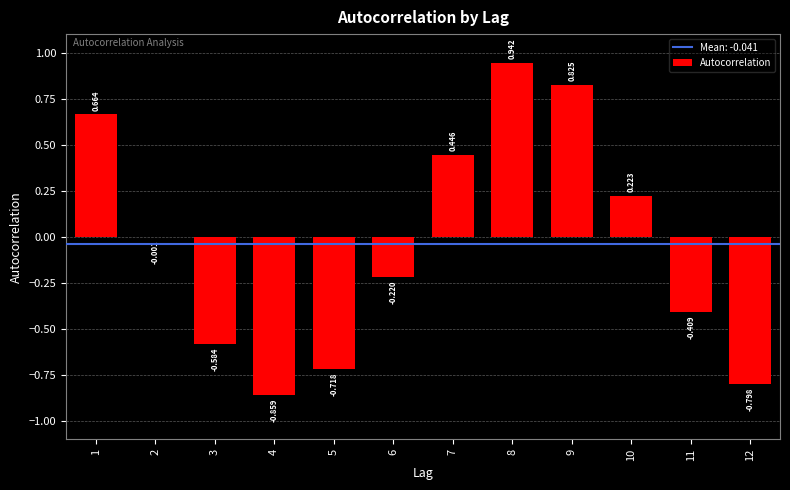

Reading left to right, list all the values displayed in this chart.

1=0.7	2=-0.0	3=-0.6	4=-0.9	5=-0.7	6=-0.2	7=0.4	8=0.9	9=0.8	10=0.2	11=-0.4	12=-0.8